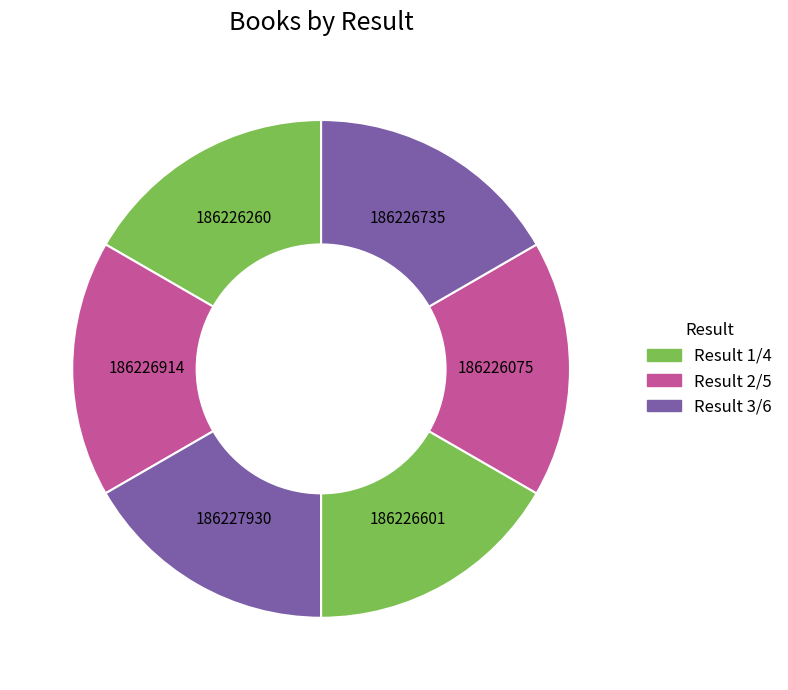

How many segments does this pie chart have?

6